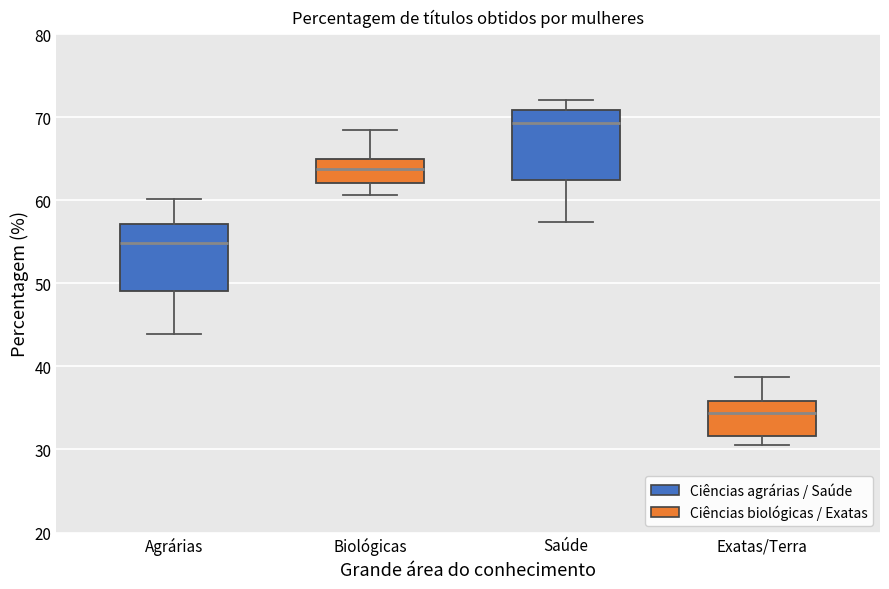

Reading left to right, read every box against the y-axis: the position of its median line, the range the box covers, and the ends of its whiskers. The values are not printed on the chart, so give them approximately, as read against the axis.

Agrárias: median 55, box 49 to 57, whiskers 44 to 60
Biológicas: median 64, box 62 to 65, whiskers 61 to 68
Saúde: median 69, box 62 to 71, whiskers 57 to 72
Exatas/Terra: median 34, box 32 to 36, whiskers 31 to 39